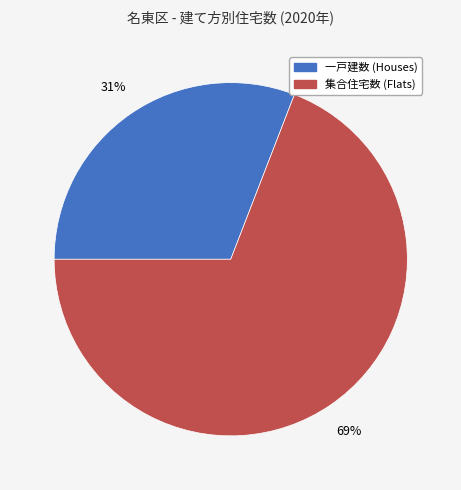

How many slices are in this pie chart?

2